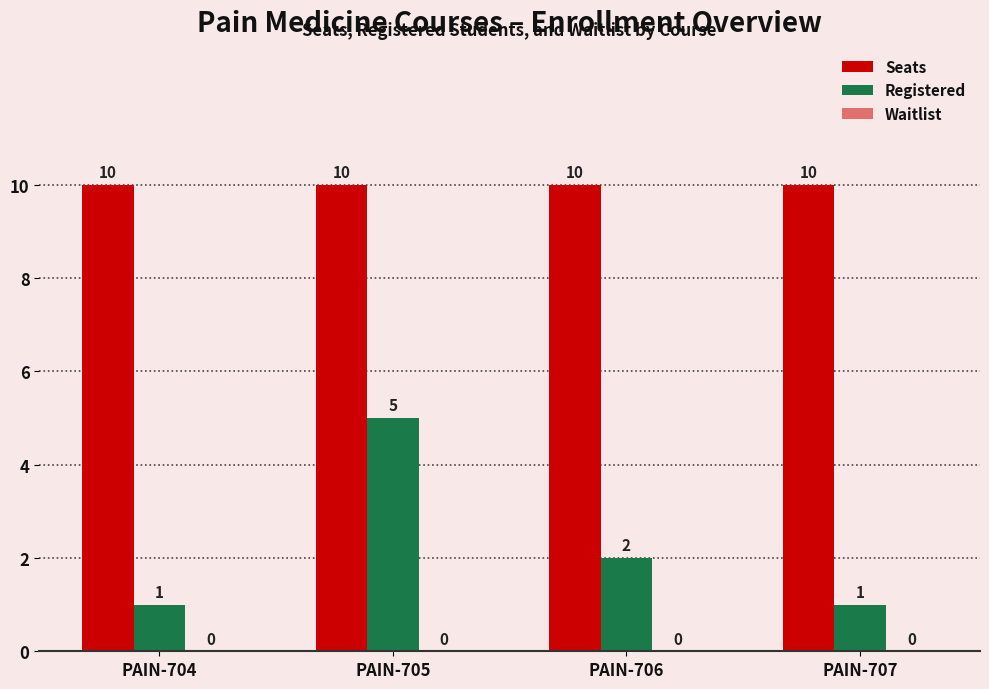

Does the chart contain any negative values?

No